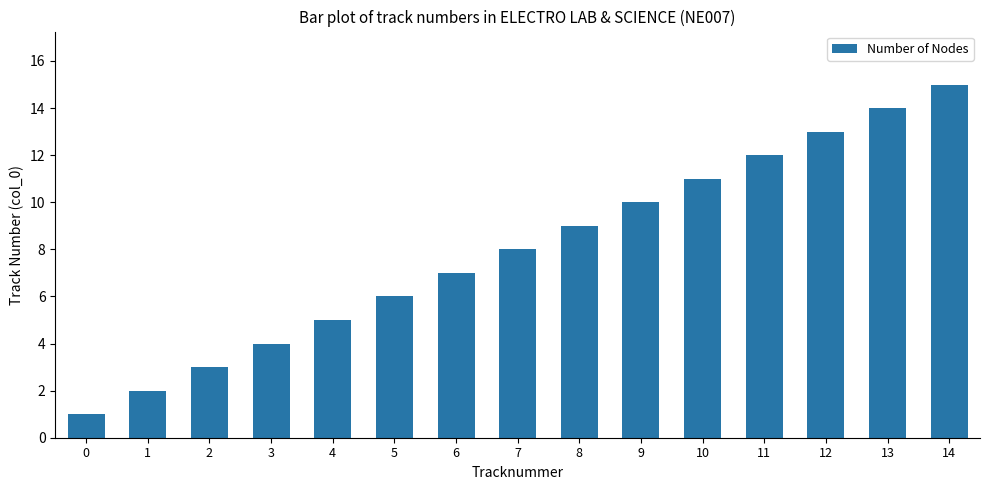

What is the difference between the values at 13 and 5?

8